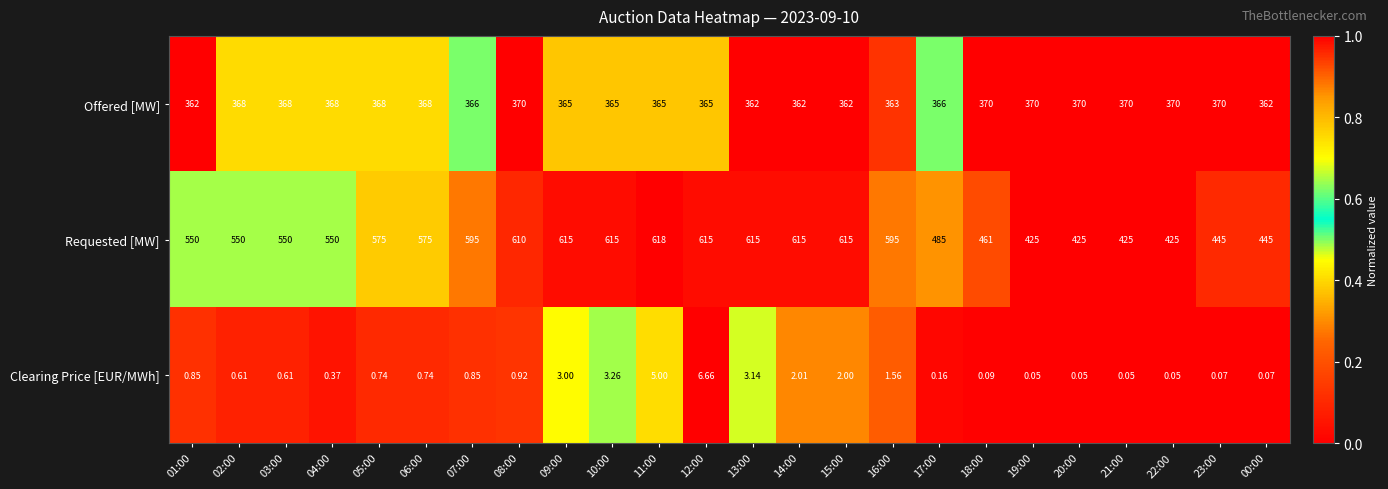

Which series has the largest total across all categories?

Requested [MW]